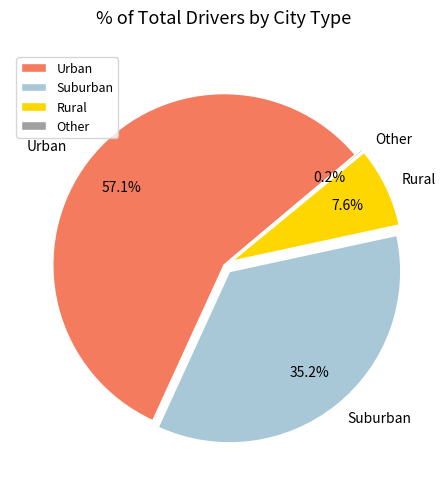

What is the majority slice?

Urban